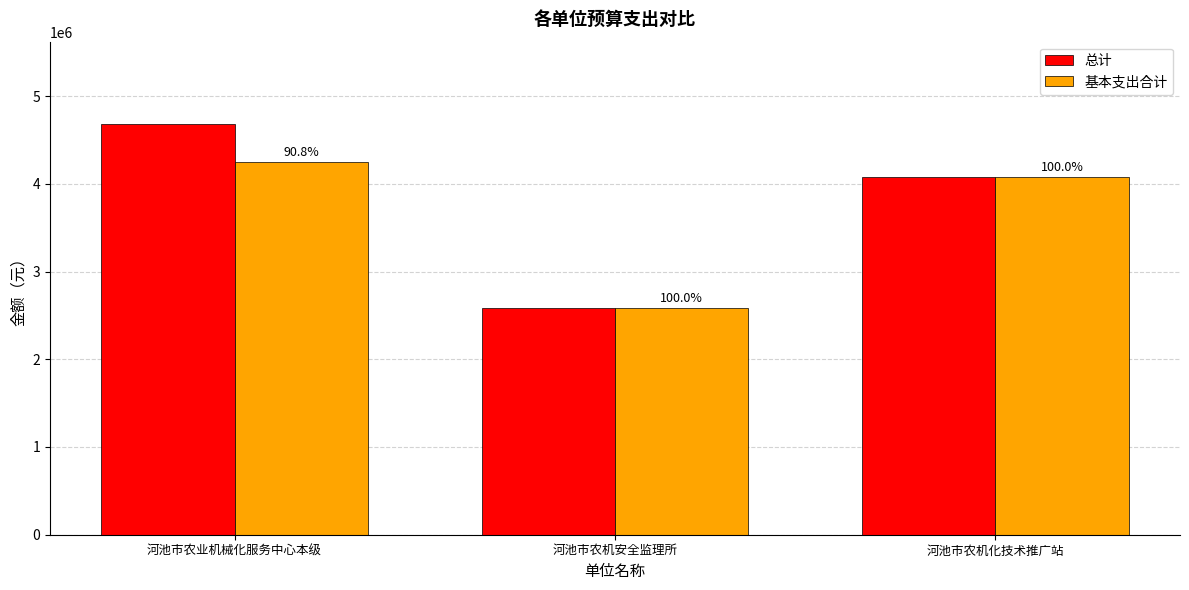

What are all the series names shown in the legend?

总计, 基本支出合计